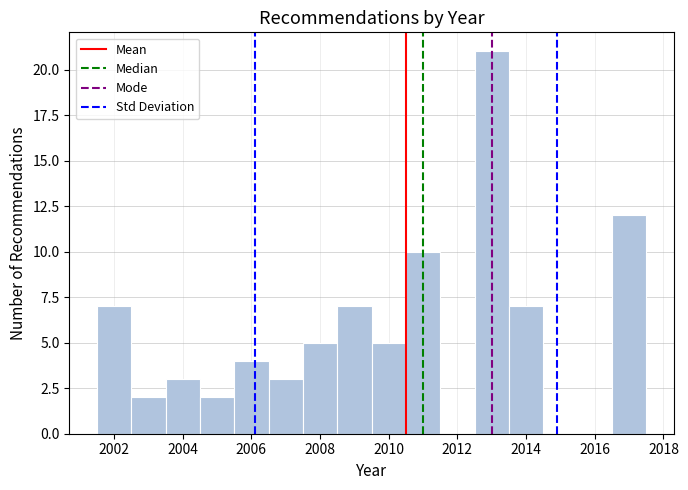

Which range on the x-axis has the tallest bar?

2012.5 to 2013.5